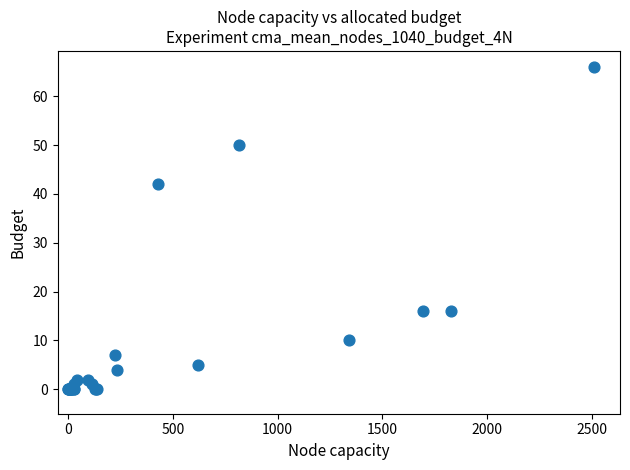

What Y value in the scatter plot is closest to 33?

42